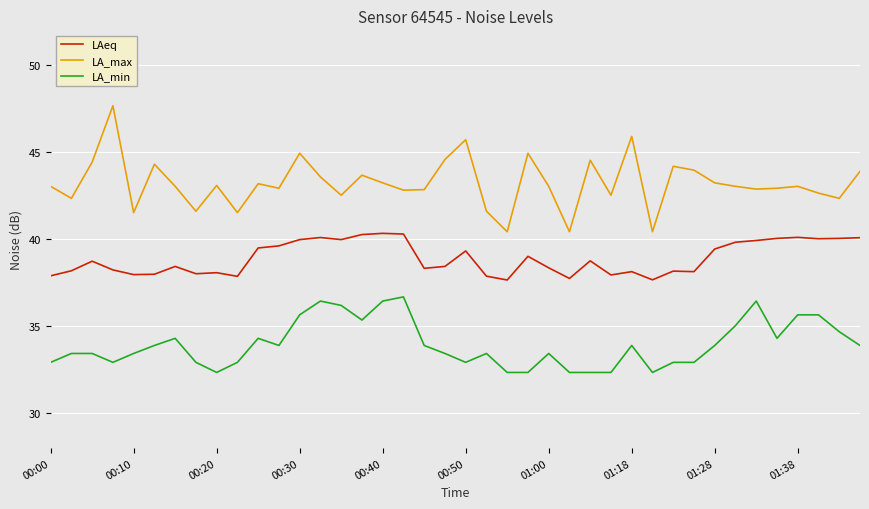

Which series has the largest range (max minus min)?

LA_max